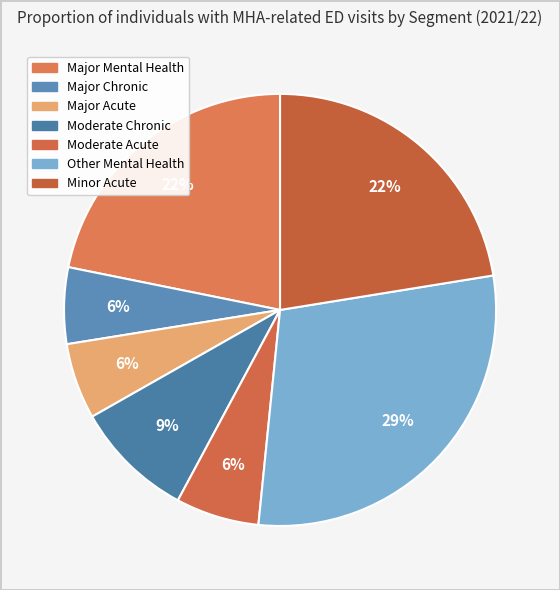

How many segments does this pie chart have?

7